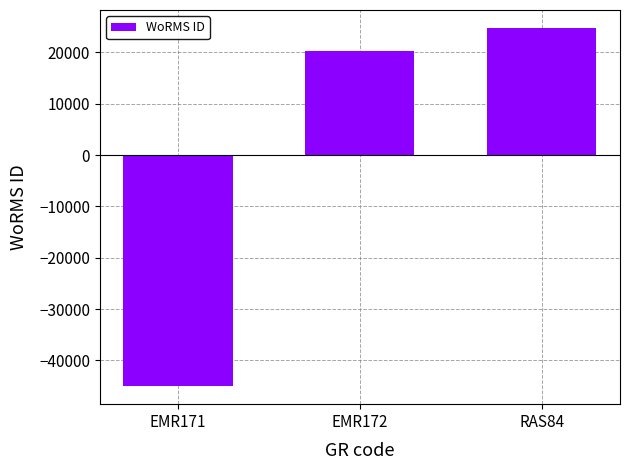

How many values are above zero?

2